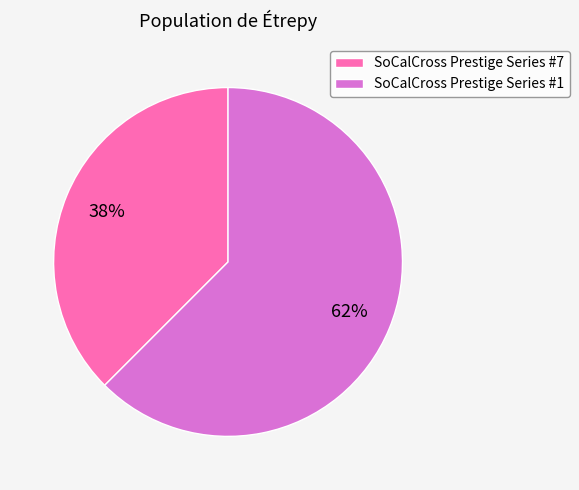

Does any single category account for the majority?

Yes